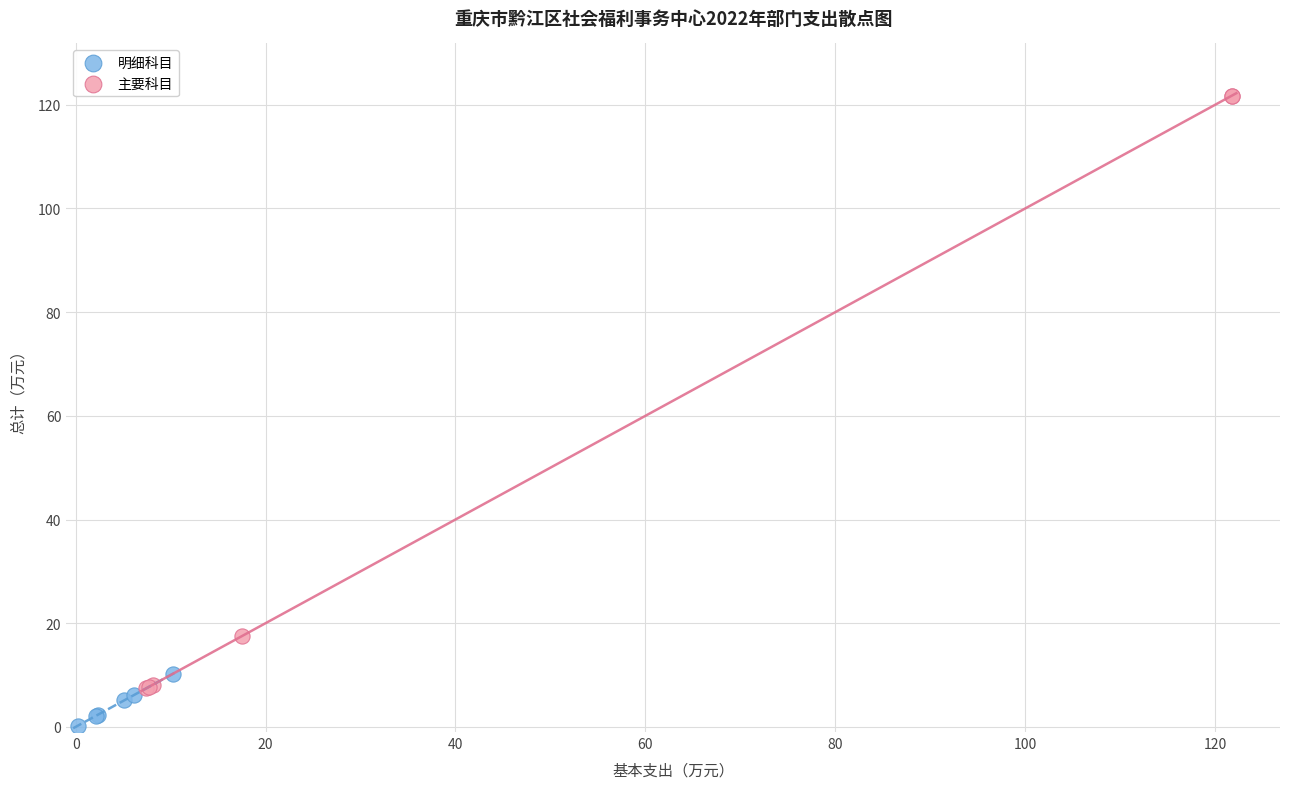

Which series contains the lowest Y value?

明细科目